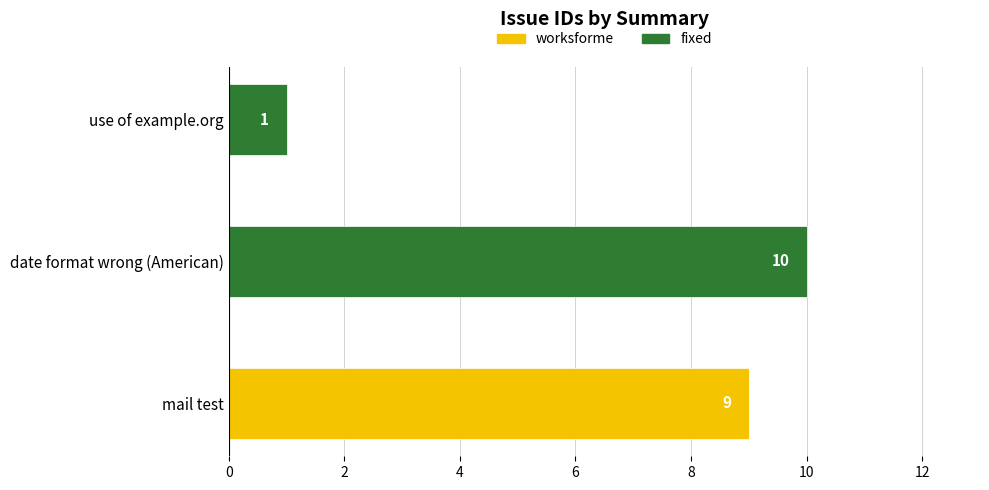

What is the maximum value for worksforme?

9